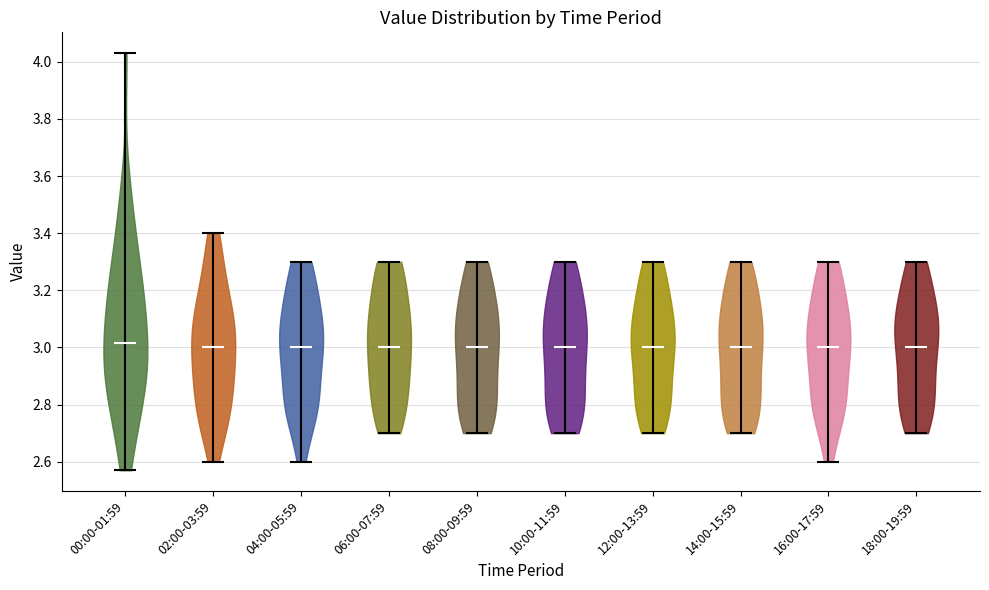

Reading left to right, read every violin against the y-axis: where its median line is, and the lowest and highest points it reaches. The values are not printed on the chart, so give them approximately, as read against the axis.

00:00-01:59: median line 3.02, lowest point 2.58, highest point 4.04
02:00-03:59: median line 3.00, lowest point 2.60, highest point 3.40
04:00-05:59: median line 3.00, lowest point 2.60, highest point 3.30
06:00-07:59: median line 3.00, lowest point 2.70, highest point 3.30
08:00-09:59: median line 3.00, lowest point 2.70, highest point 3.30
10:00-11:59: median line 3.00, lowest point 2.70, highest point 3.30
12:00-13:59: median line 3.00, lowest point 2.70, highest point 3.30
14:00-15:59: median line 3.00, lowest point 2.70, highest point 3.30
16:00-17:59: median line 3.00, lowest point 2.60, highest point 3.30
18:00-19:59: median line 3.00, lowest point 2.70, highest point 3.30